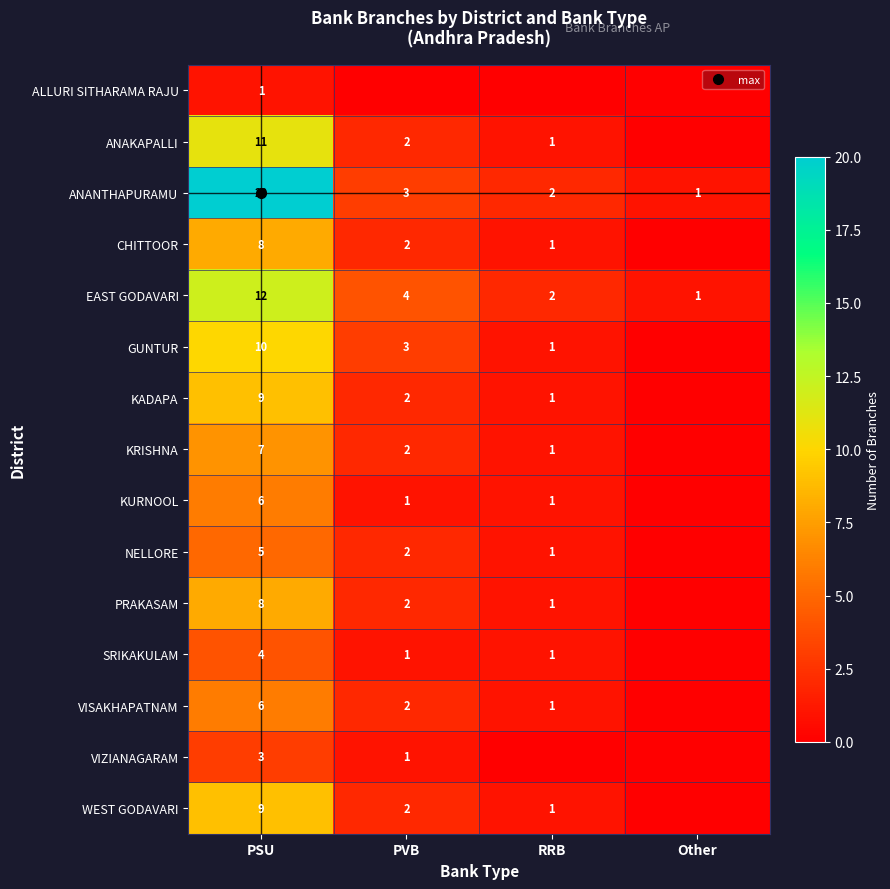

What is the highest value of the ANANTHAPURAMU series?

20